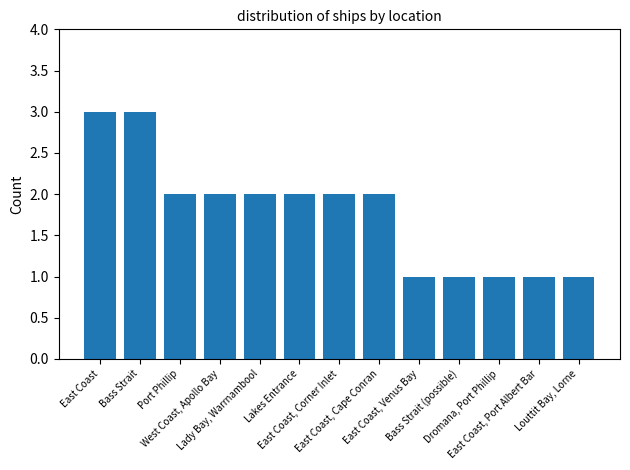

Count the number of data series in this chart.

1